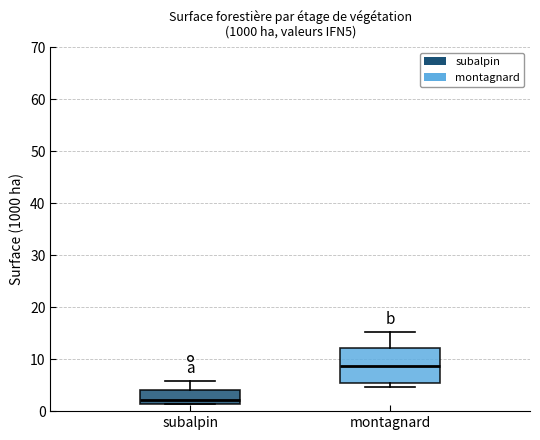

Where does the median line of the box for subalpin sit on the y-axis? The values are not printed on the chart, so give them approximately, as read against the axis.

2